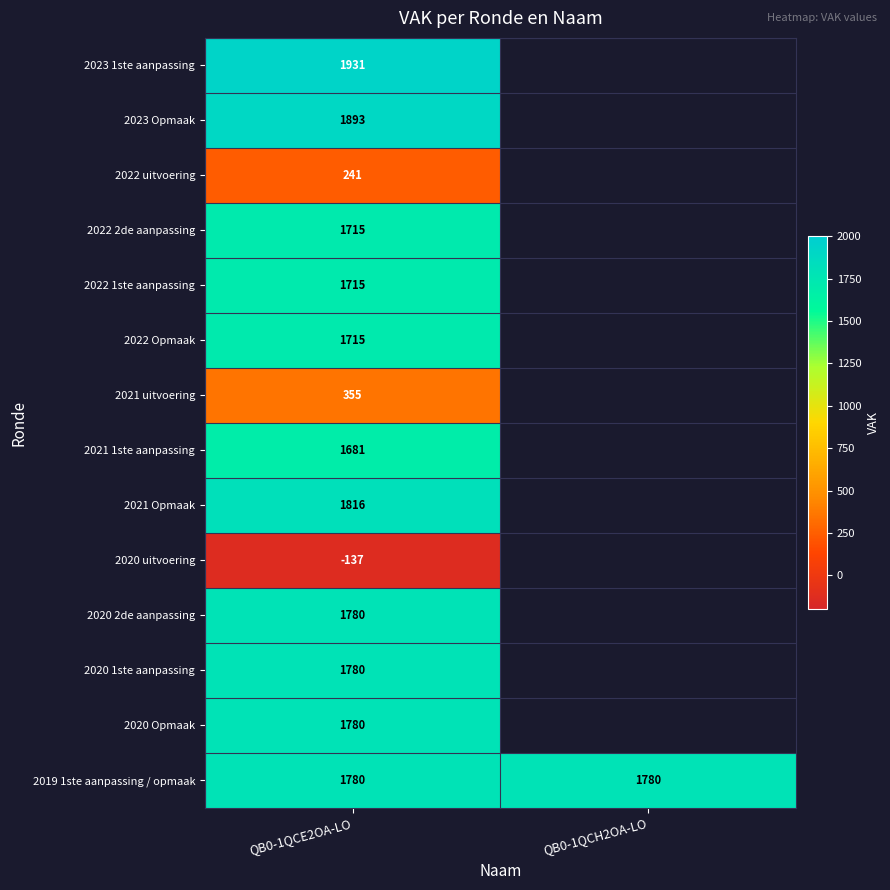

What is the smallest value displayed?

-137.0